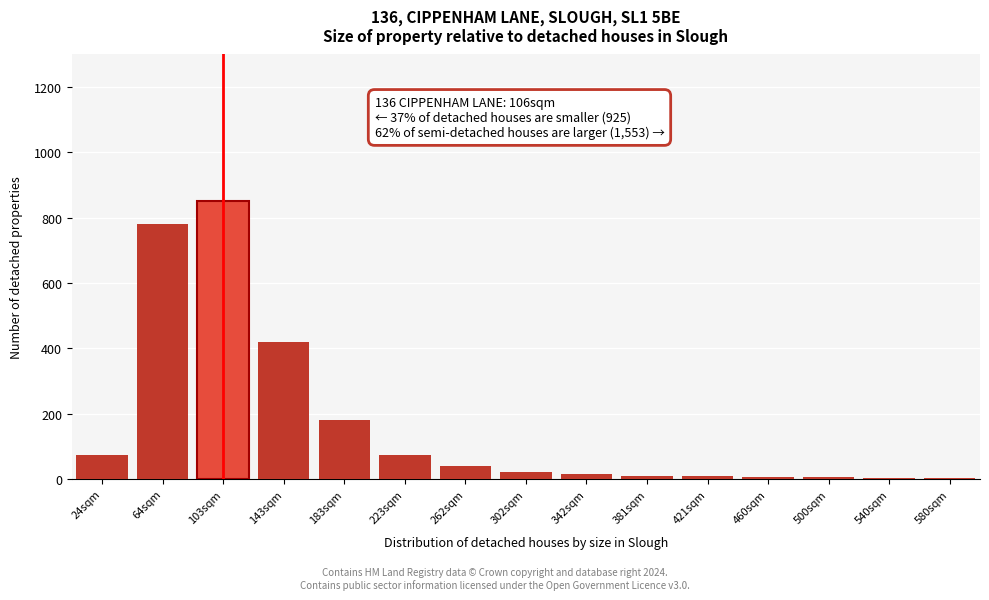

What is the greatest value displayed?

850